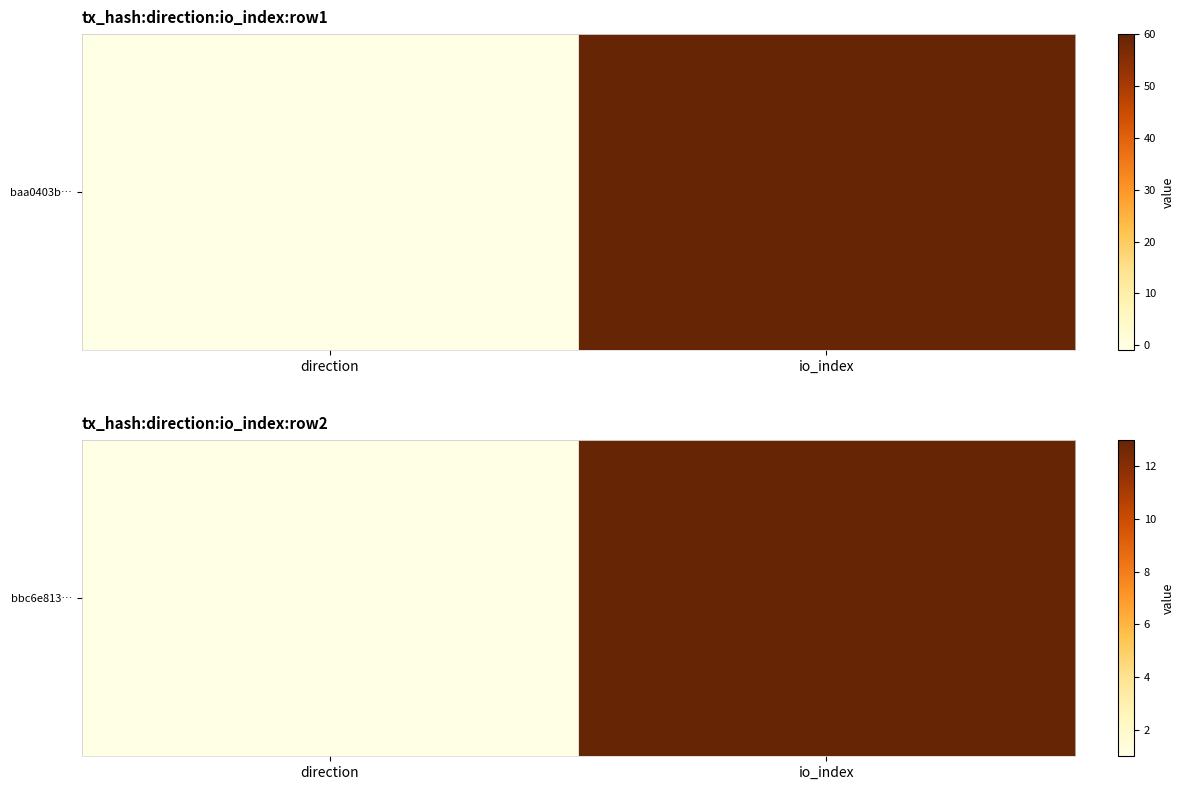

Rank the categories by value from highest to lowest.

io_index, direction